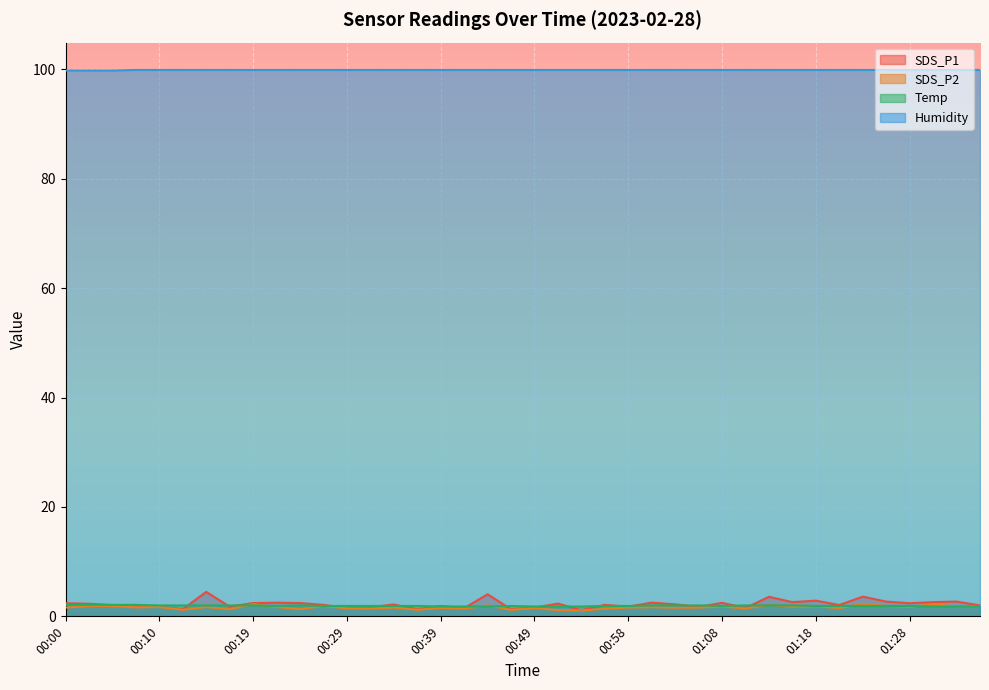

Count the number of data series in this chart.

4